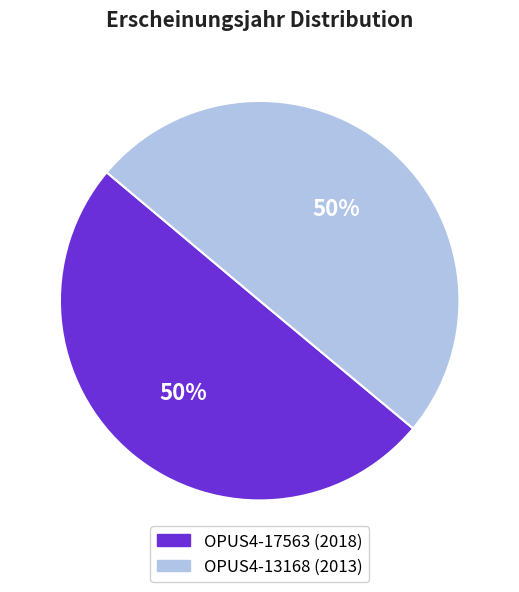

To the nearest percent, what is the average slice percentage?

50%